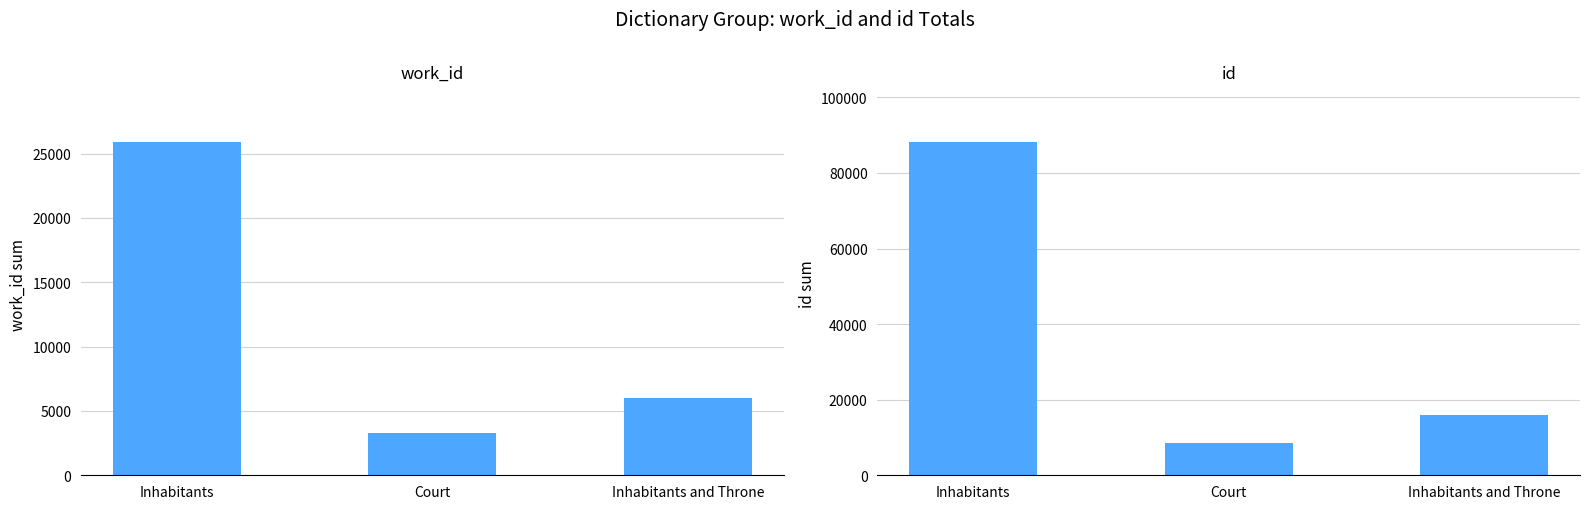

List the series in order of their peak value, highest first.

id, work_id